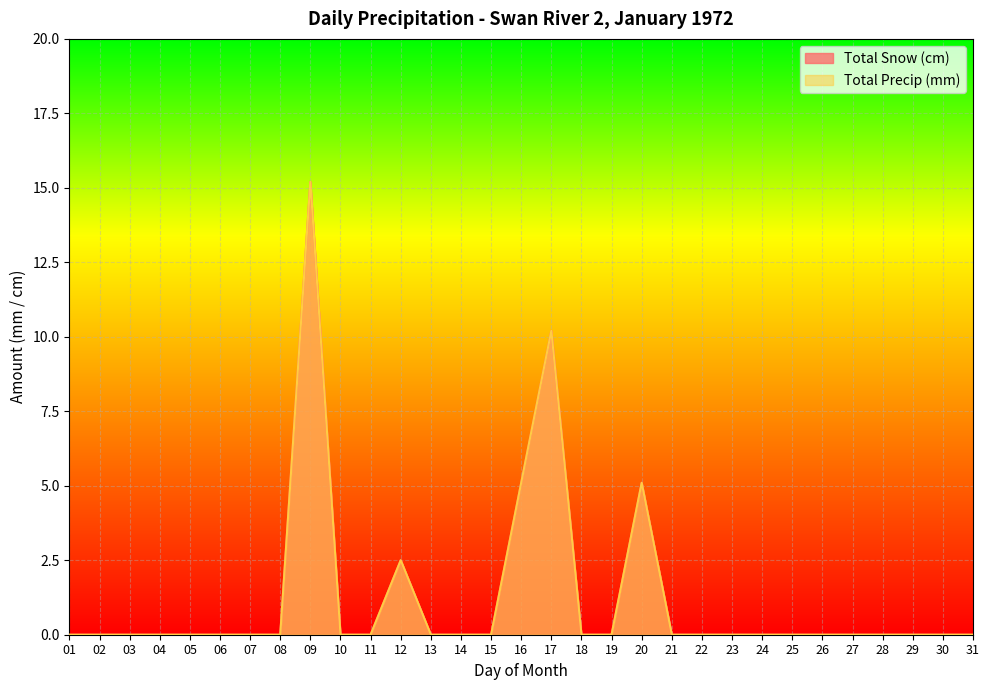

At which category is the sum across all series the highest?

09